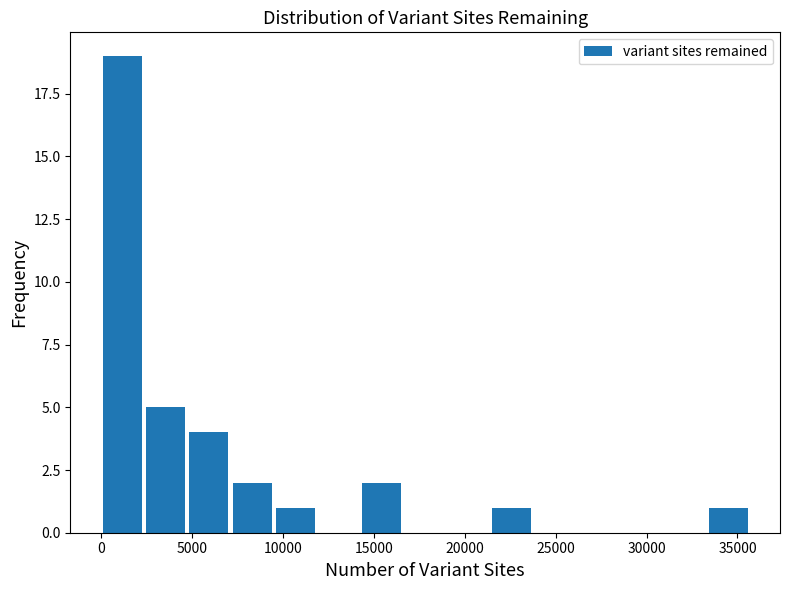

How tall is the bar that spans 14500 to 17000 on the x-axis? Neither the bar edges nor the heights are printed on the chart, so give them approximately, as read against the axes.

2